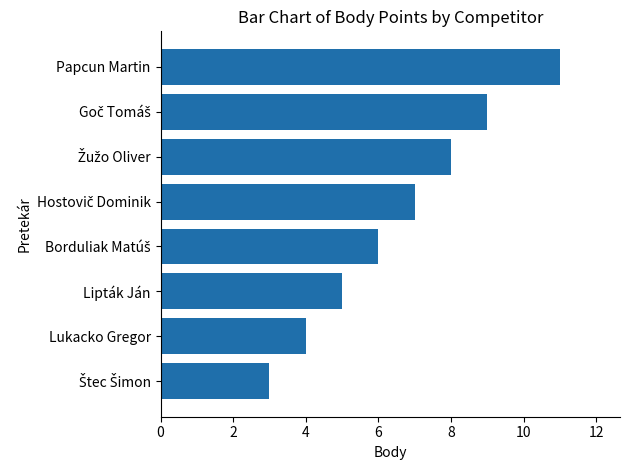

Does the chart contain any negative values?

No